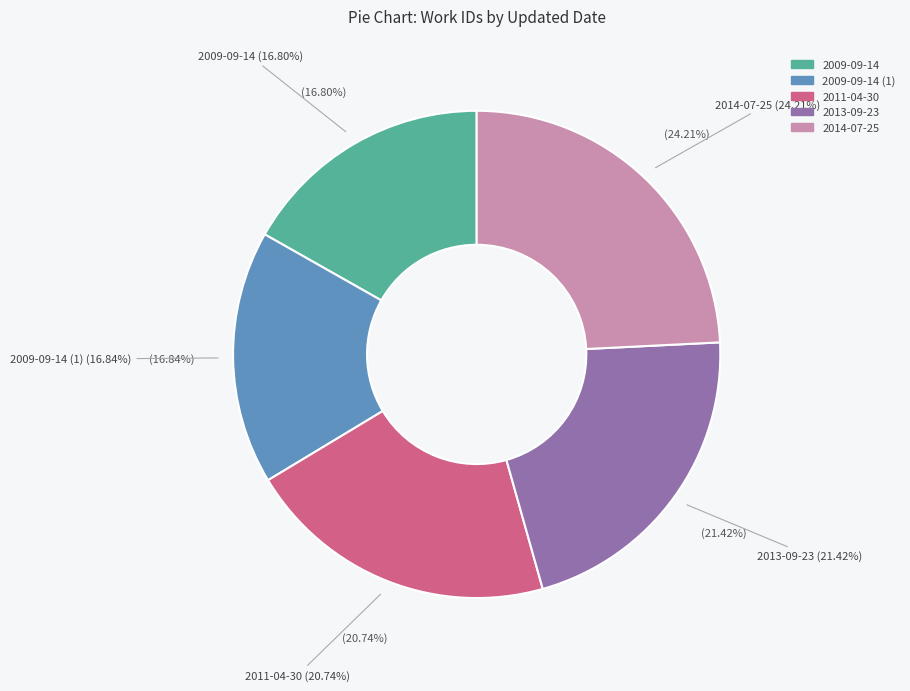

What portion of the pie excludes 2009-09-14?

83.2%